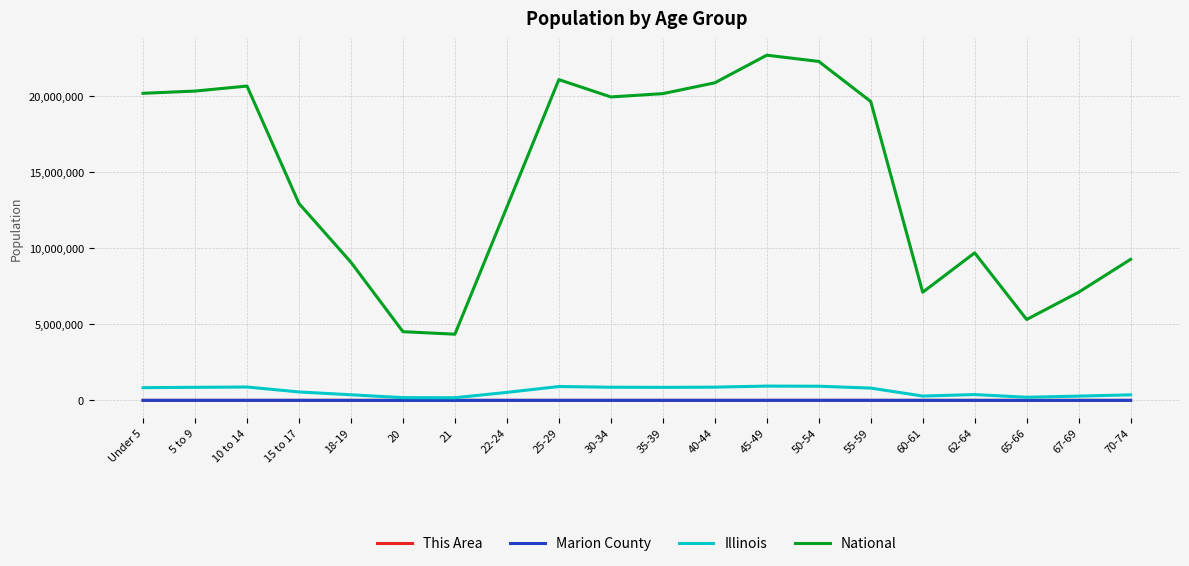

Which series has the largest range (max minus min)?

National